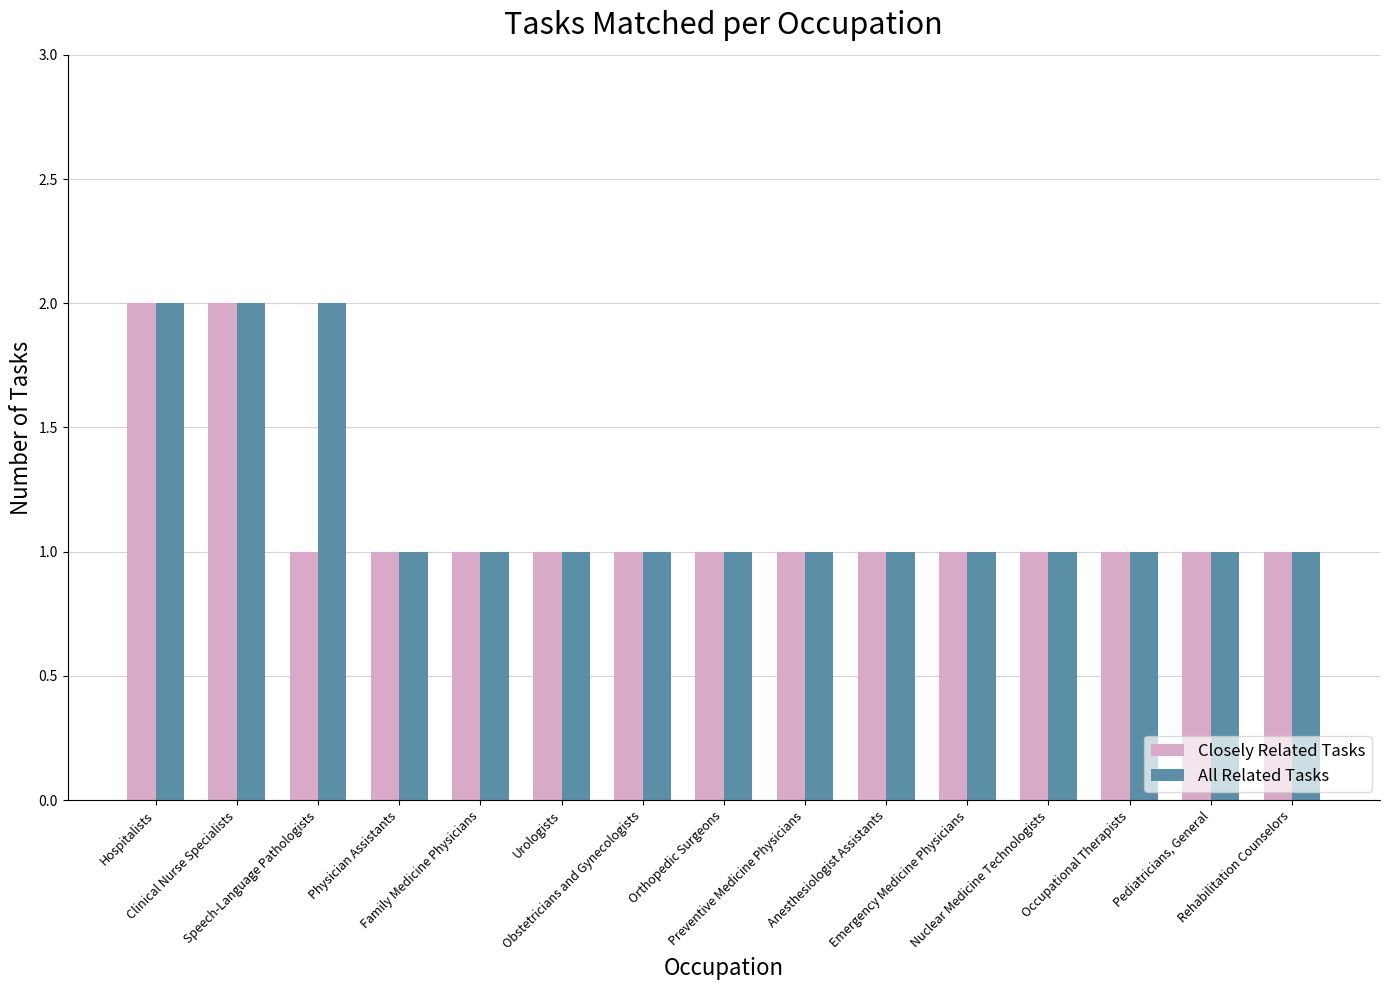

Reading left to right, extract all data points from this chart.

Closely Related Tasks: Hospitalists=2	Clinical Nurse Specialists=2	Speech-Language Pathologists=1	Physician Assistants=1	Family Medicine Physicians=1	Urologists=1	Obstetricians and Gynecologists=1	Orthopedic Surgeons=1	Preventive Medicine Physicians=1	Anesthesiologist Assistants=1	Emergency Medicine Physicians=1	Nuclear Medicine Technologists=1	Occupational Therapists=1	Pediatricians, General=1	Rehabilitation Counselors=1
All Related Tasks: Hospitalists=2	Clinical Nurse Specialists=2	Speech-Language Pathologists=2	Physician Assistants=1	Family Medicine Physicians=1	Urologists=1	Obstetricians and Gynecologists=1	Orthopedic Surgeons=1	Preventive Medicine Physicians=1	Anesthesiologist Assistants=1	Emergency Medicine Physicians=1	Nuclear Medicine Technologists=1	Occupational Therapists=1	Pediatricians, General=1	Rehabilitation Counselors=1